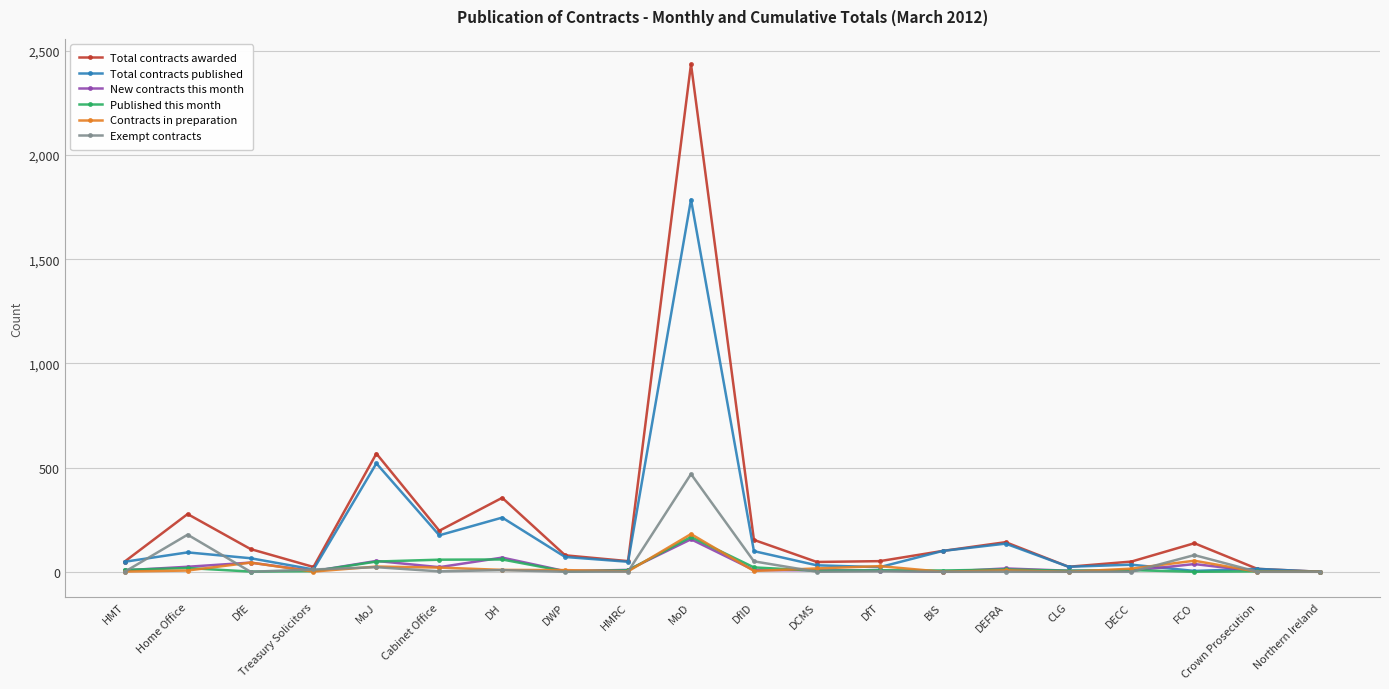

True or false: Published this month and New contracts this month cross at least once.

True